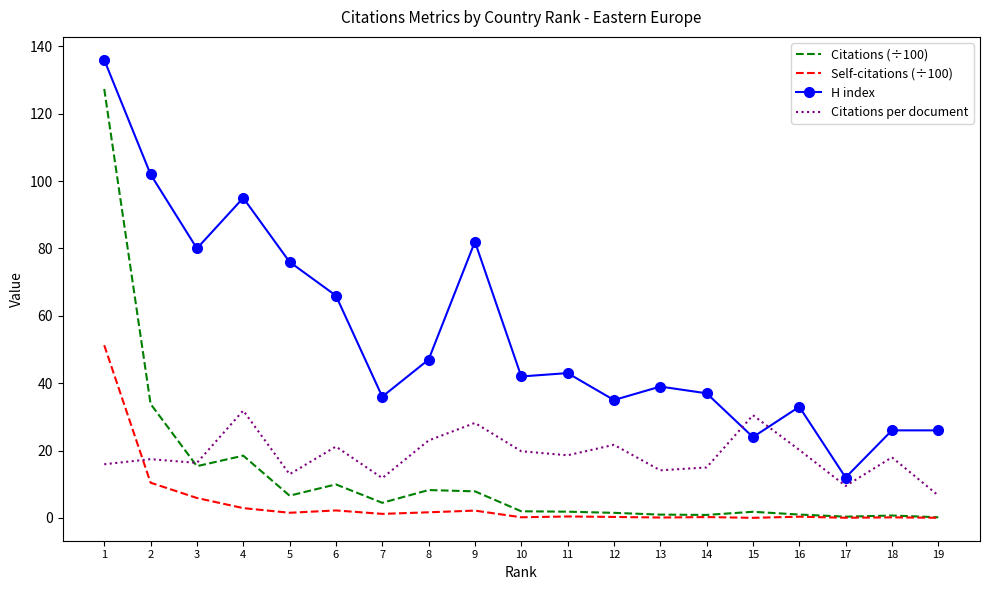

Is it true that Citations (÷100) equals 3.1 at 9?

False